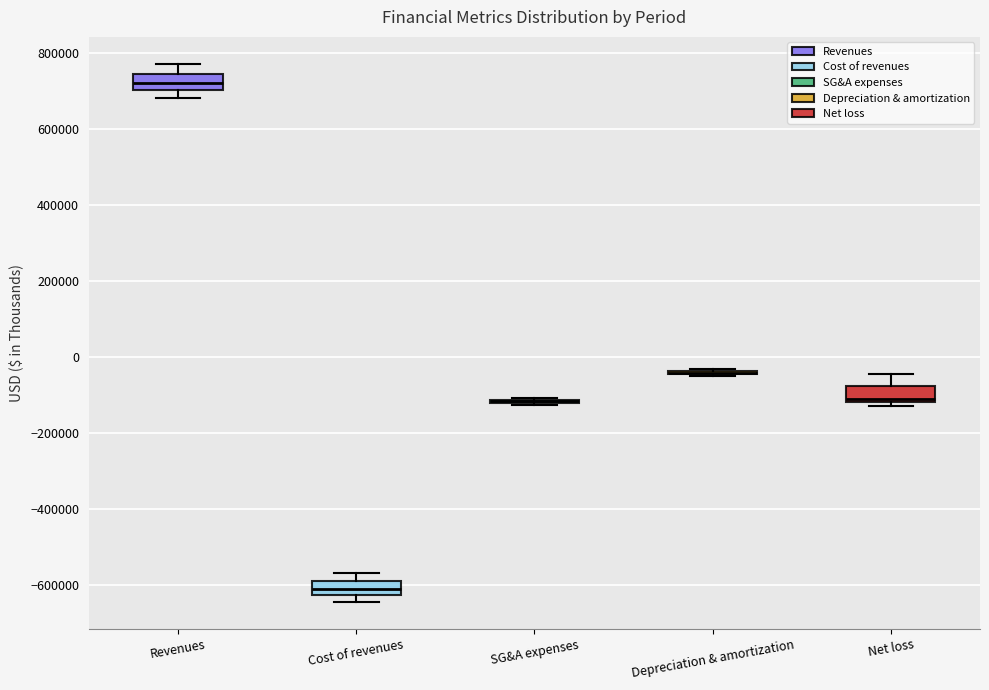

Reading left to right, transcribe this box plot: for each box, give where its median line is, the range the box spans, and where its two whiskers end, as read against the y-axis. The values are not printed on the chart, so give them approximately, as read against the axis.

Revenues: median 720000, box 700000 to 740000, whiskers 680000 to 780000
Cost of revenues: median -620000 (inside the box), box -620000 to -600000, whiskers -640000 to -580000
SG&A expenses: box collapsed to a line at -120000, whiskers -120000 to -100000
Depreciation & amortization: box collapsed to a line at -40000, whiskers -40000 to -40000
Net loss: median -100000, box -120000 to -80000, whiskers -120000 (just below the box's lower edge) to -40000